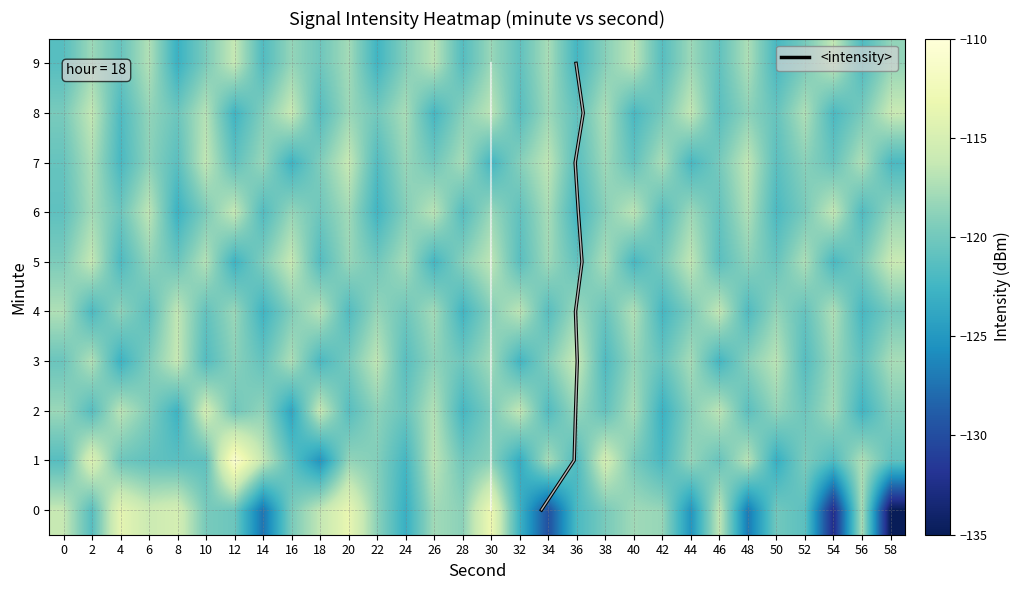

Rank the categories by 0 value from highest to lowest.

30, 20, 4, 8, 6, 0, 18, 46, 56, 26, 40, 42, 28, 22, 16, 38, 10, 50, 12, 52, 2, 36, 32, 24, 44, 48, 14, 34, 54, 58